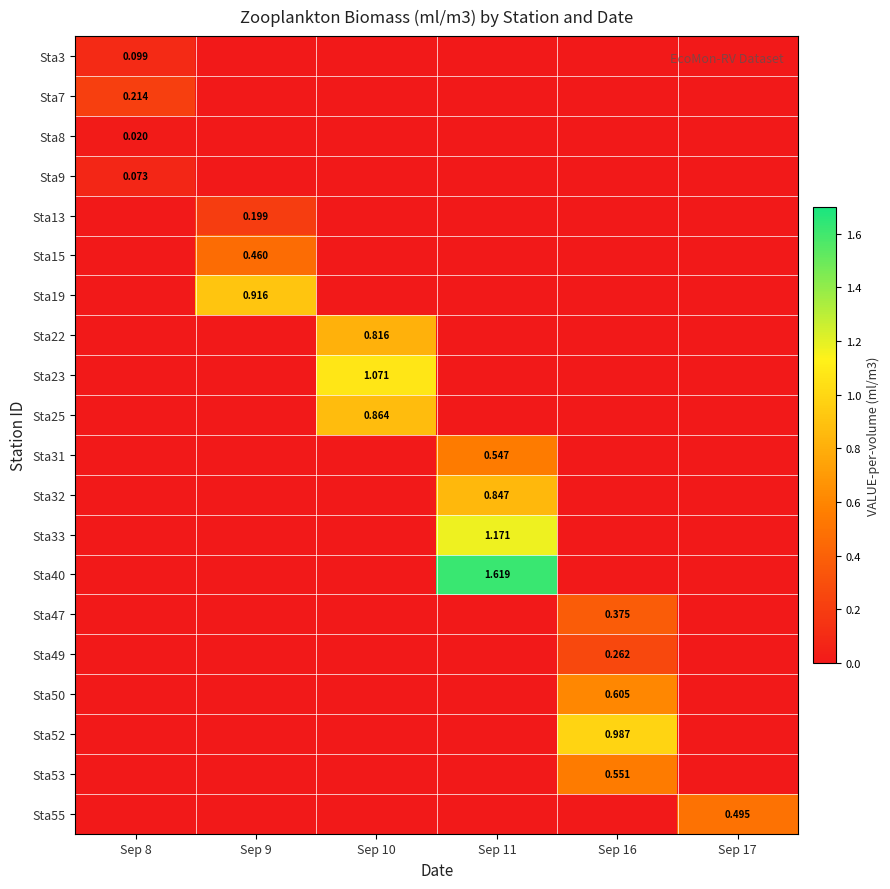

Which series has the largest total across all categories?

Sta40